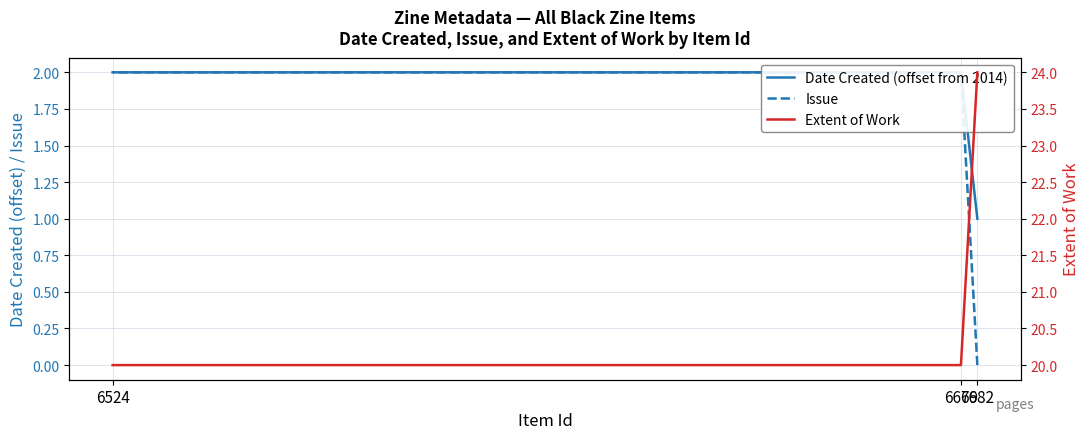

What is the value of the Extent of Work point at the 3rd from the left?

20